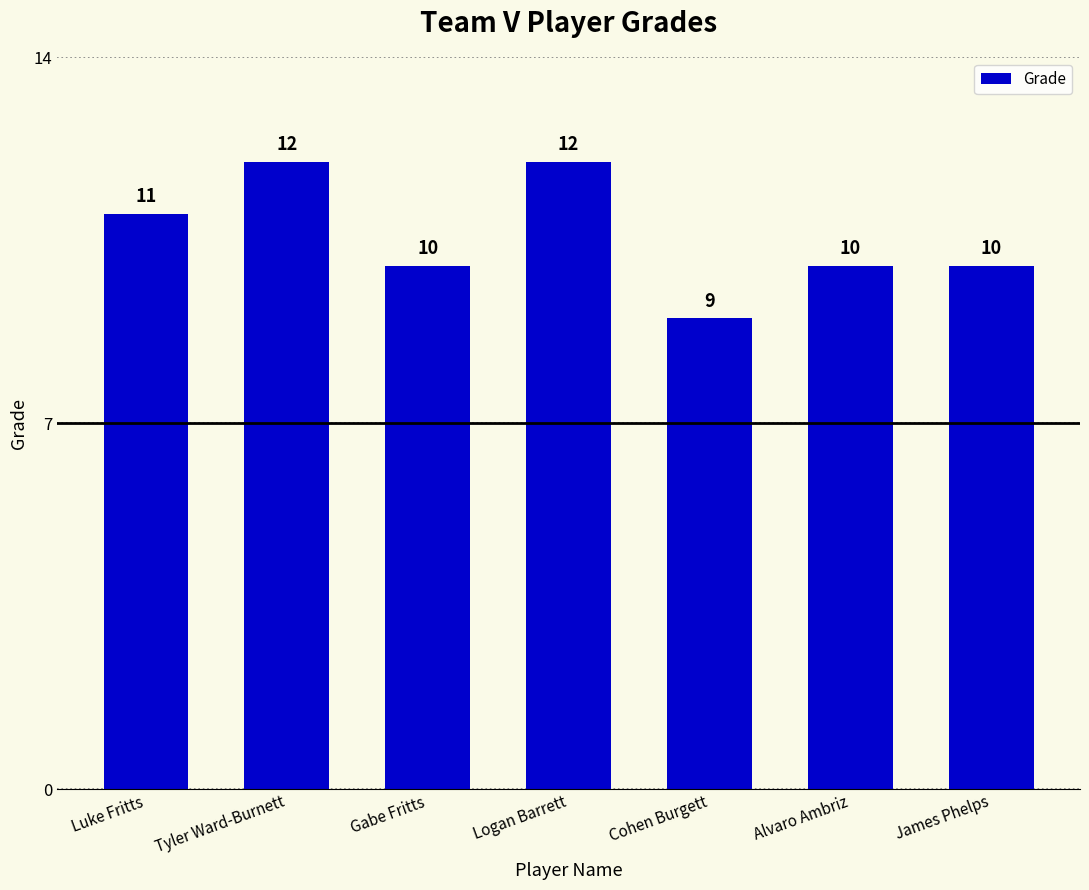

Reading left to right, transcribe all the data shown in this chart.

11	12	10	12	9	10	10